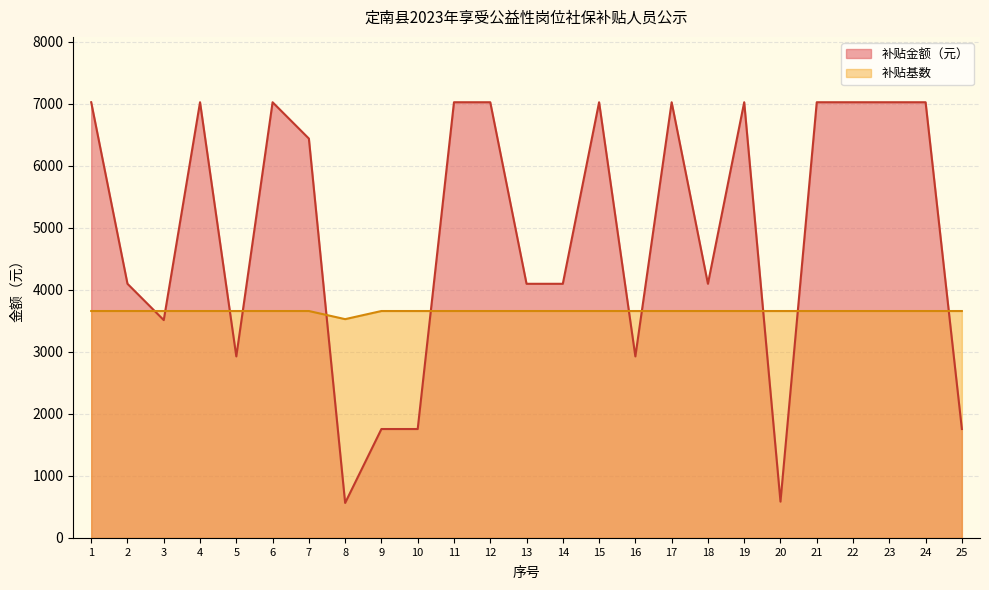

How many interior local valleys does the 补贴基数 series have?

1